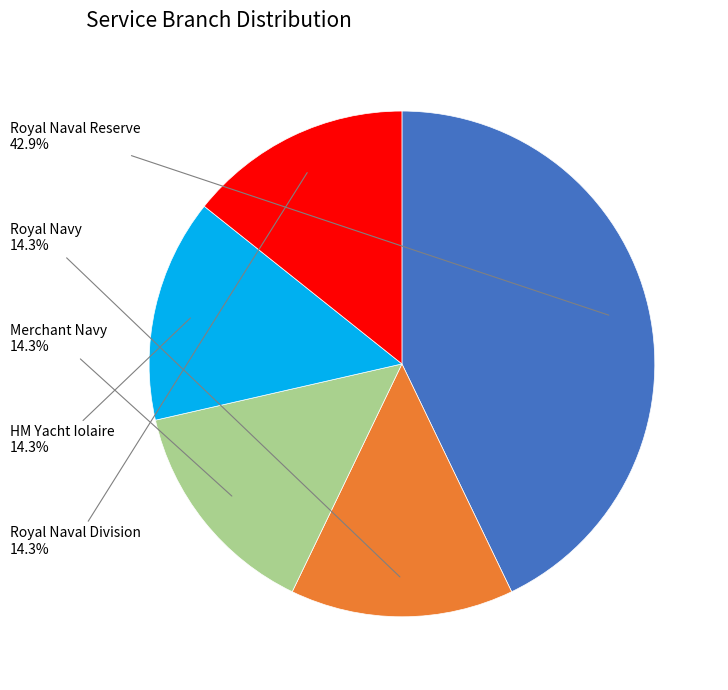

What portion of the pie excludes Royal Navy?

85.7%